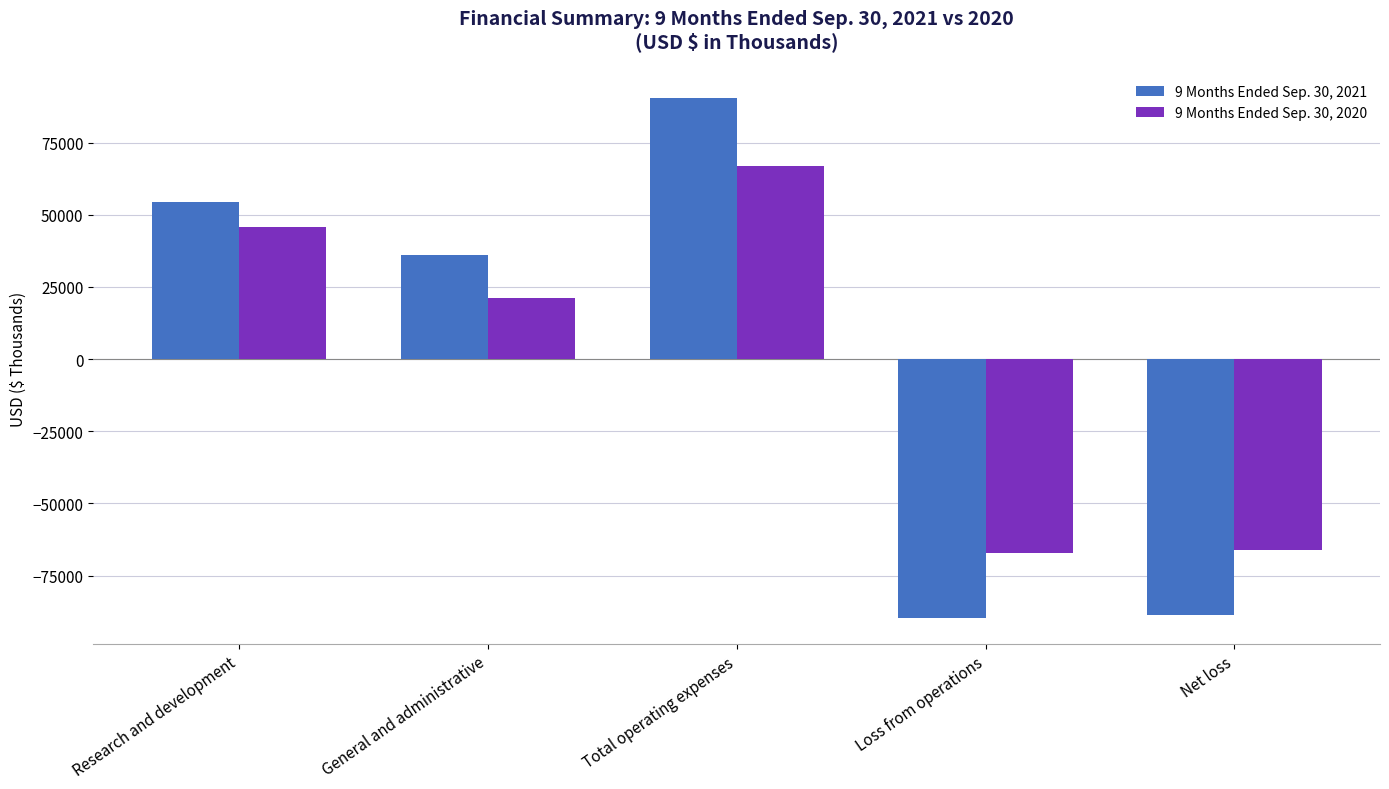

What is the approximate value of 9 Months Ended Sep. 30, 2021 at Research and development, to the nearest 50?

54400